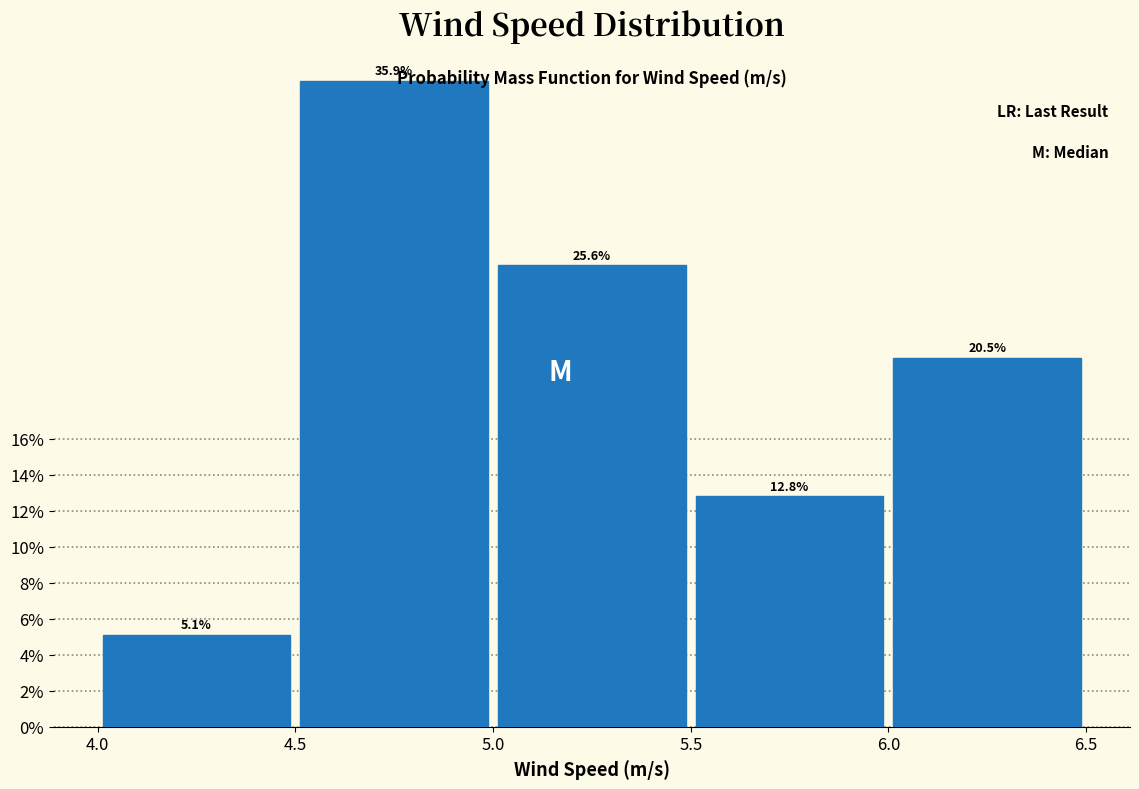

Which range on the x-axis has the tallest bar?

4.5 to 5.0